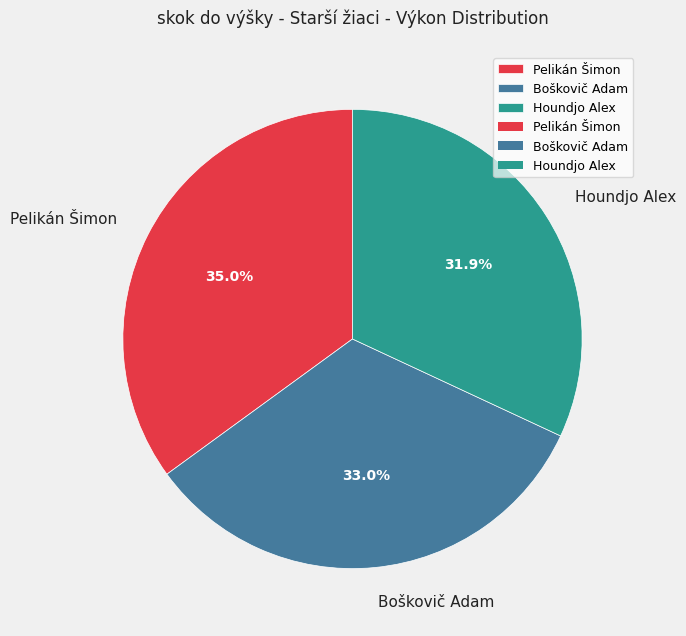

Which has a higher value, Boškovič Adam or Pelikán Šimon?

Pelikán Šimon